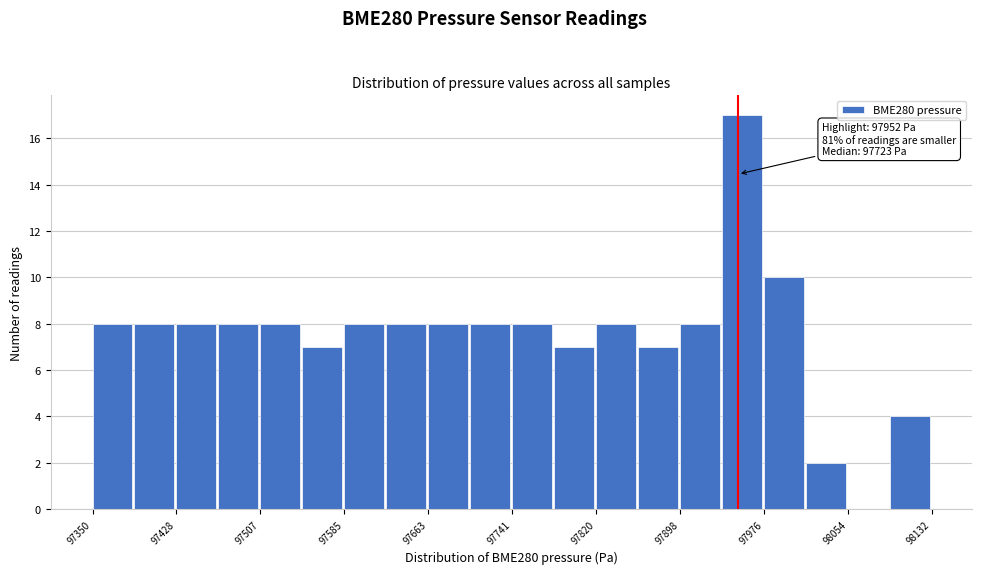

Read against the x-axis, roughly where is the centre of the tallest bar?

97960